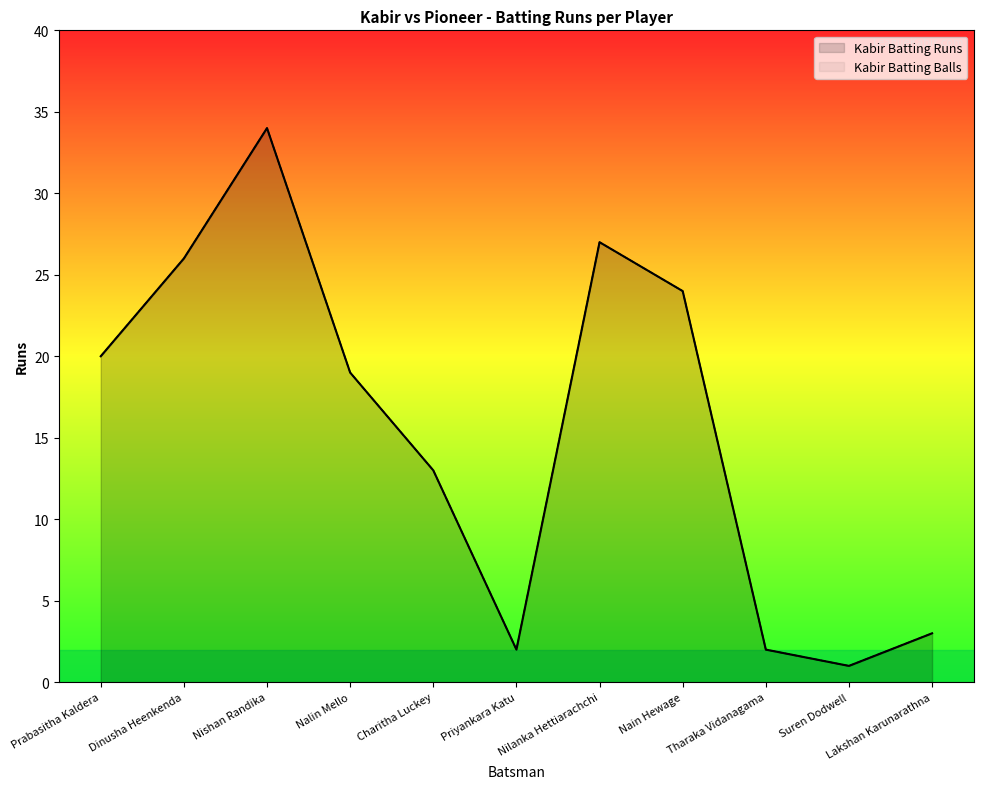

How many data points in Kabir Batting Runs are above 19?

5